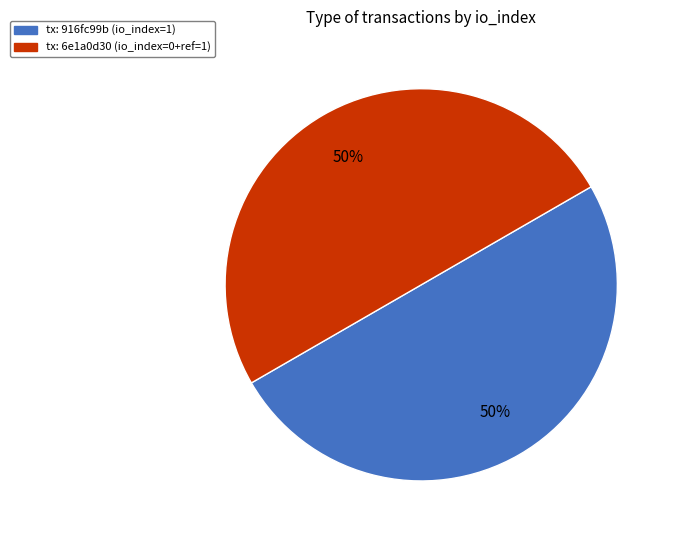

To the nearest percent, what is the average slice percentage?

50%